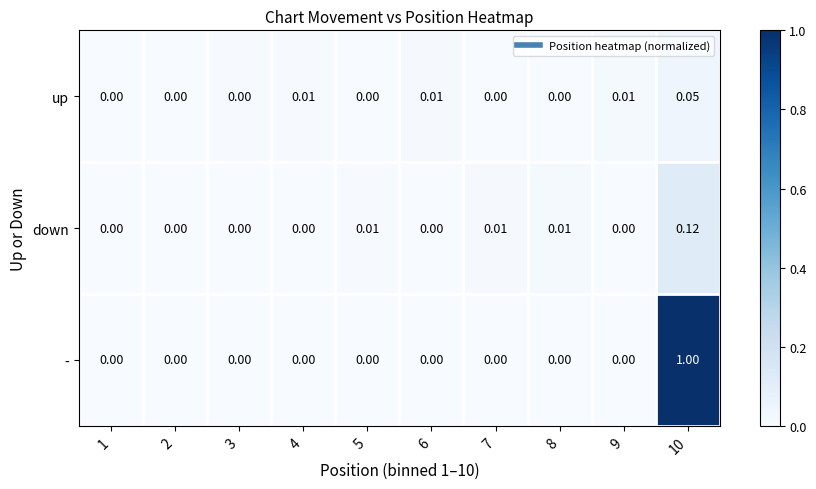

List the series in order of their peak value, lowest first.

up, down, -